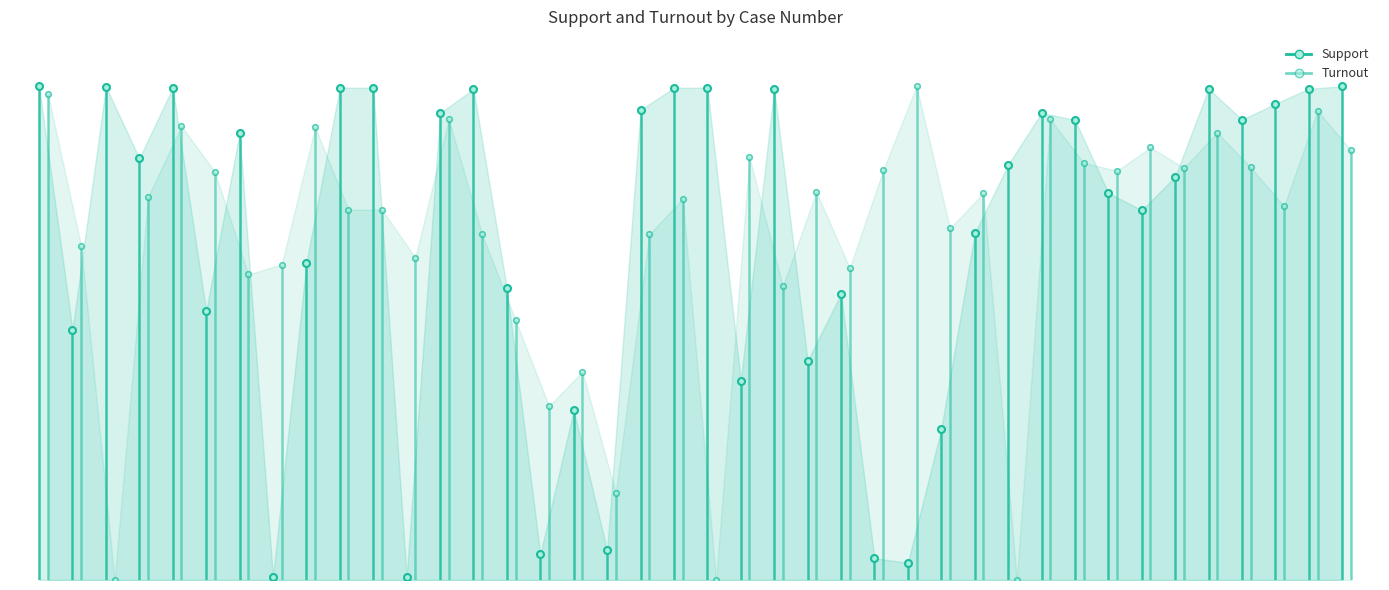

How many lines are shown in the chart?

2